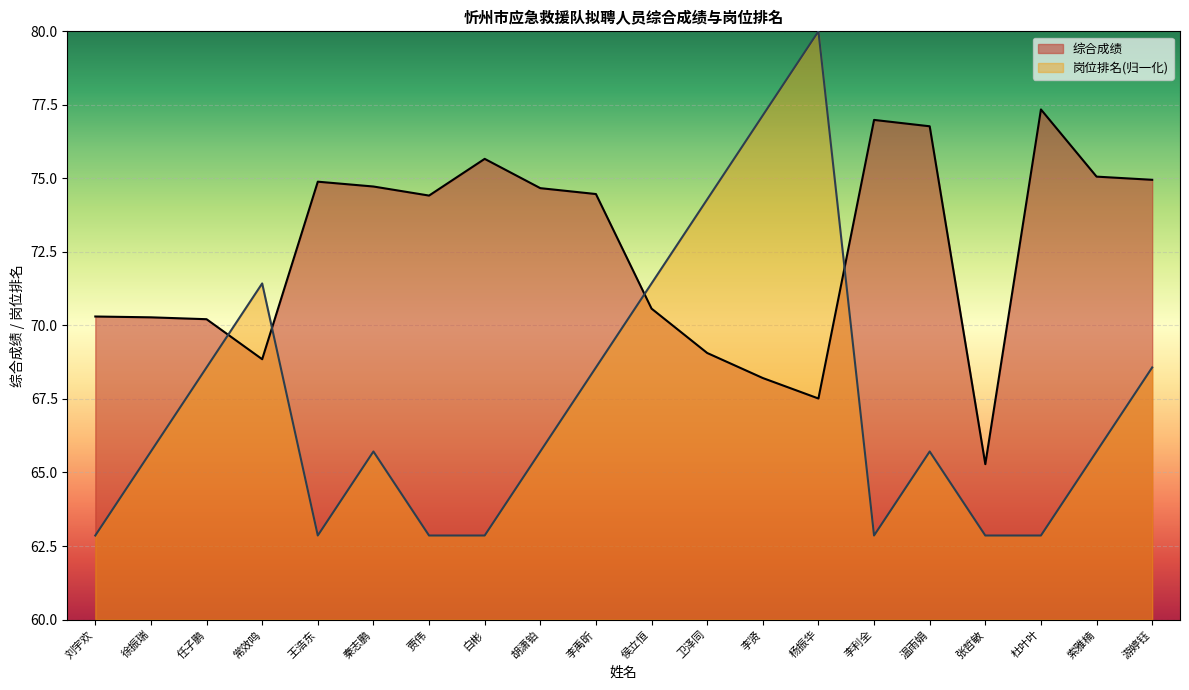

How many data points in 综合成绩 are less than 74?

9